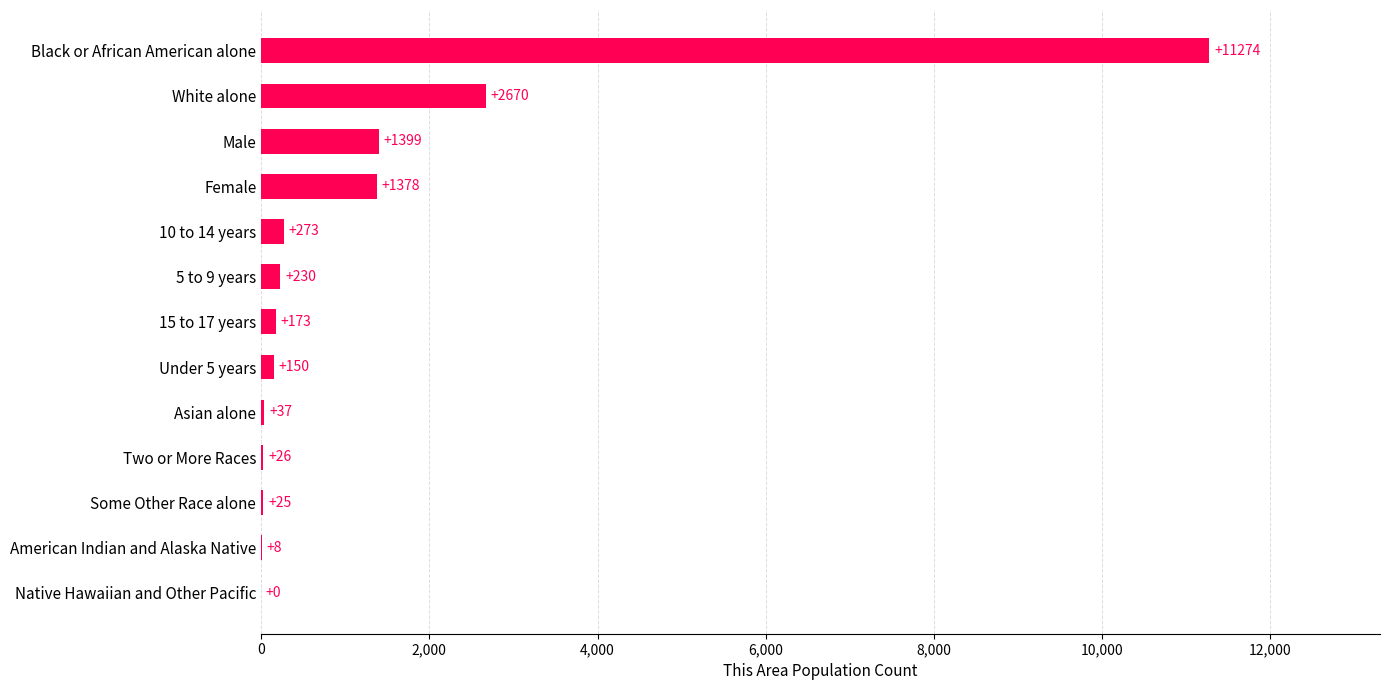

Reading bottom to top, transcribe all the data shown in this chart.

Native Hawaiian and Other Pacific=0	American Indian and Alaska Native=8	Some Other Race alone=25	Two or More Races=26	Asian alone=37	Under 5 years=150	15 to 17 years=173	5 to 9 years=230	10 to 14 years=273	Female=1378	Male=1399	White alone=2670	Black or African American alone=11274